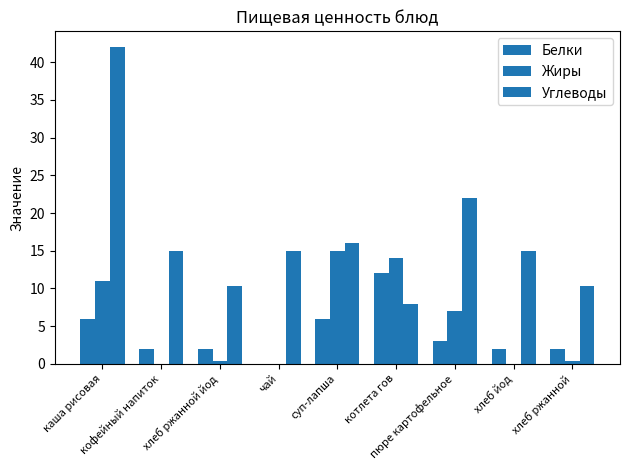

How many data points does each series have?

9